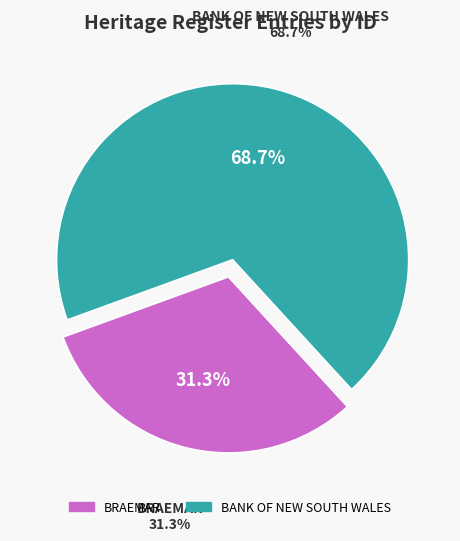

How much of the chart is everything except BRAEMAR?

68.7%